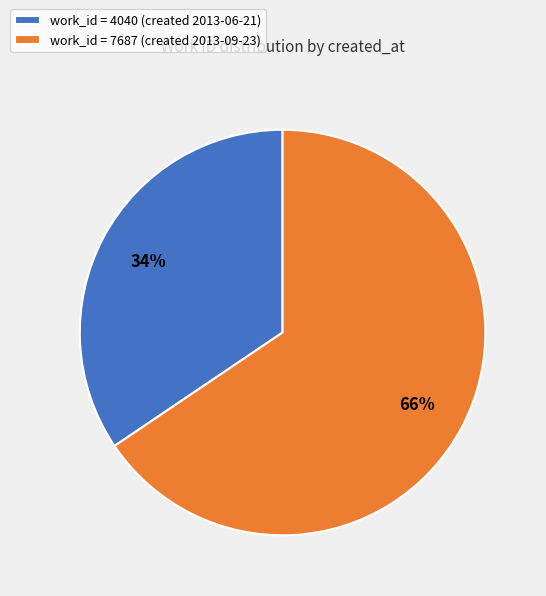

What percentage is the work_id = 7687 (created 2013-09-23) slice, to the nearest percent?

66%